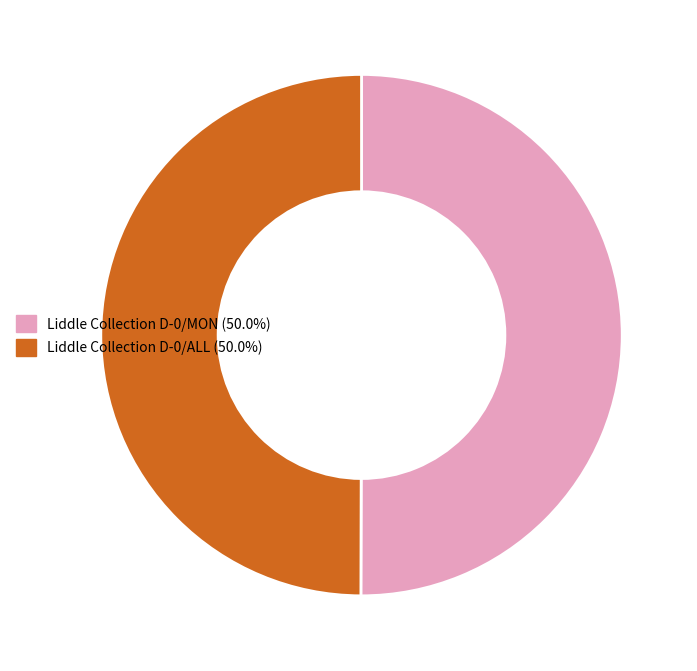

Do Liddle Collection D-0/ALL and Liddle Collection D-0/MON together represent more than half of the pie?

Yes